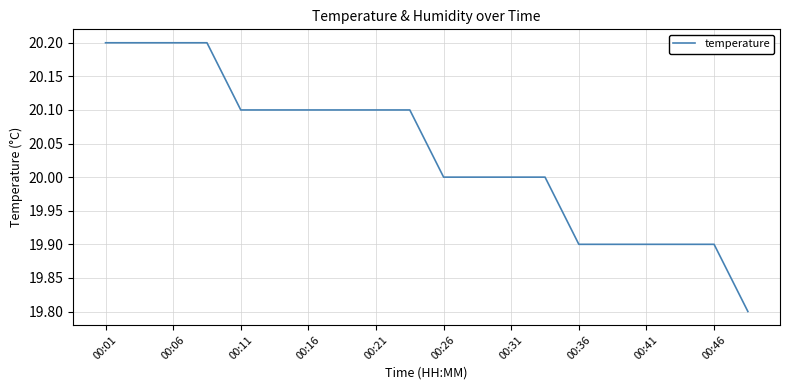

What is the maximum value shown in the chart?

20.2